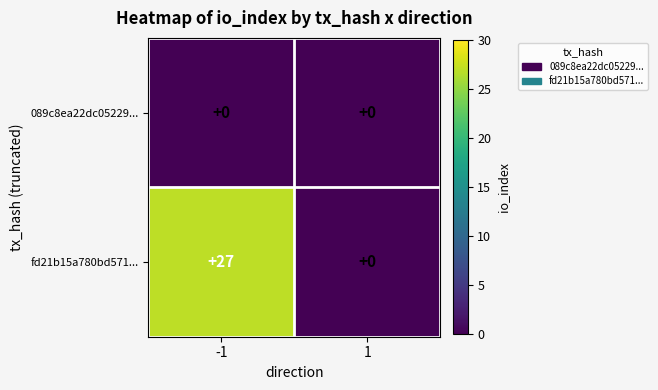

What is the spread (max minus min) of values at -1?

27